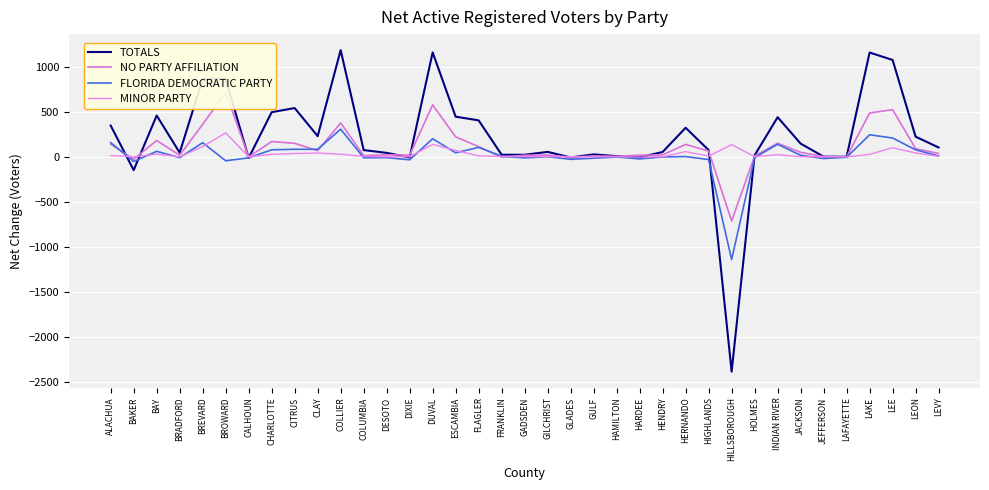

What are all the series names shown in the legend?

TOTALS, NO PARTY AFFILIATION, FLORIDA DEMOCRATIC PARTY, MINOR PARTY